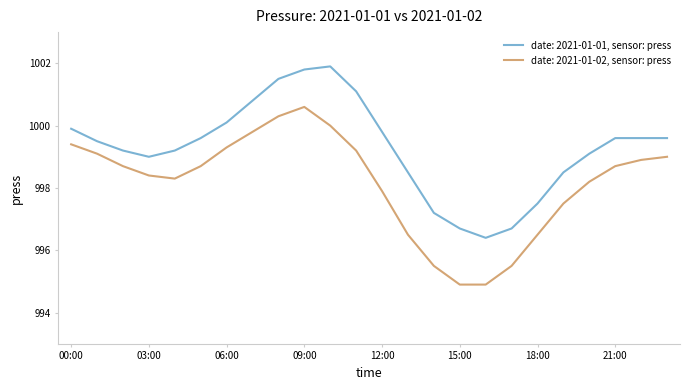

True or false: date: 2021-01-02, sensor: press and date: 2021-01-01, sensor: press cross at least once.

False